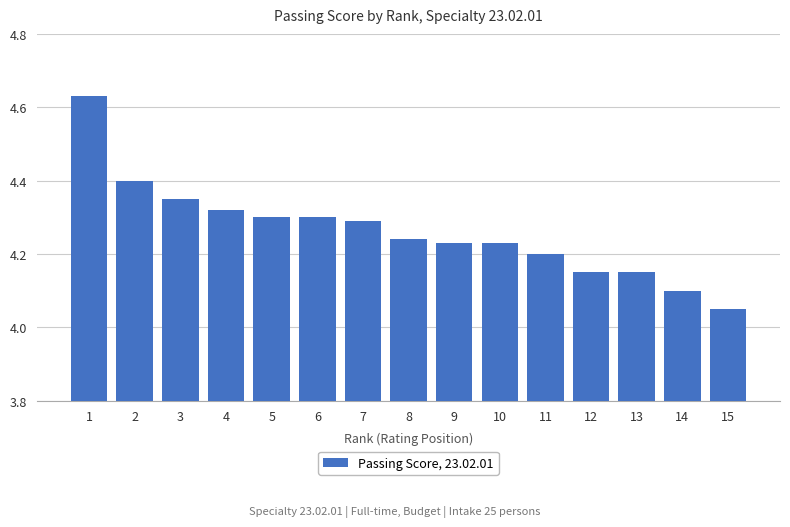

Which label corresponds to the smallest value in the chart?

15